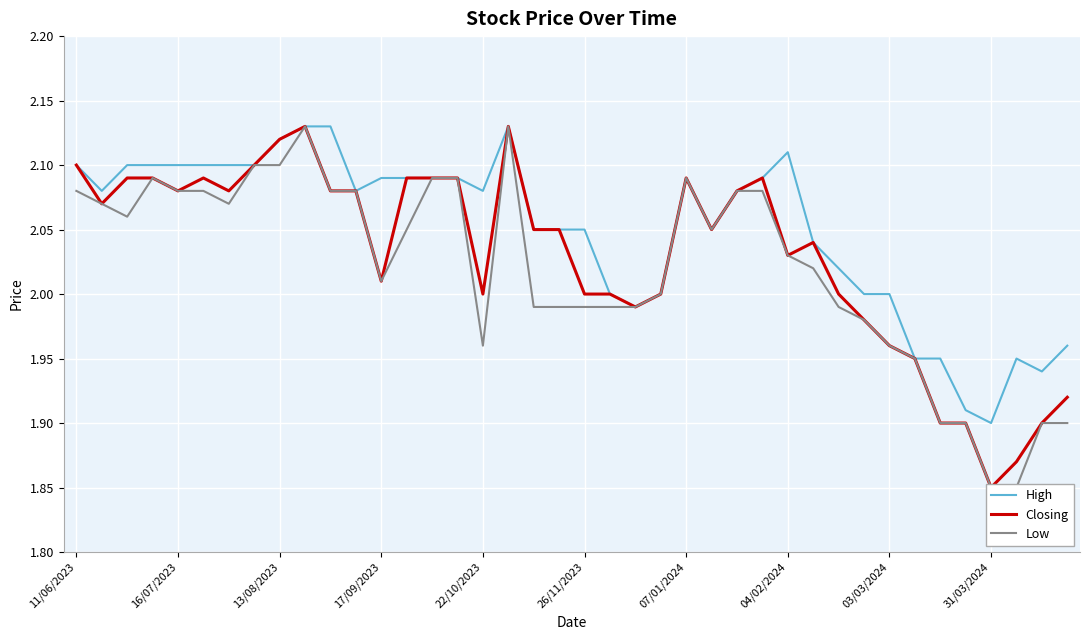

True or false: High and Low cross at least once.

False